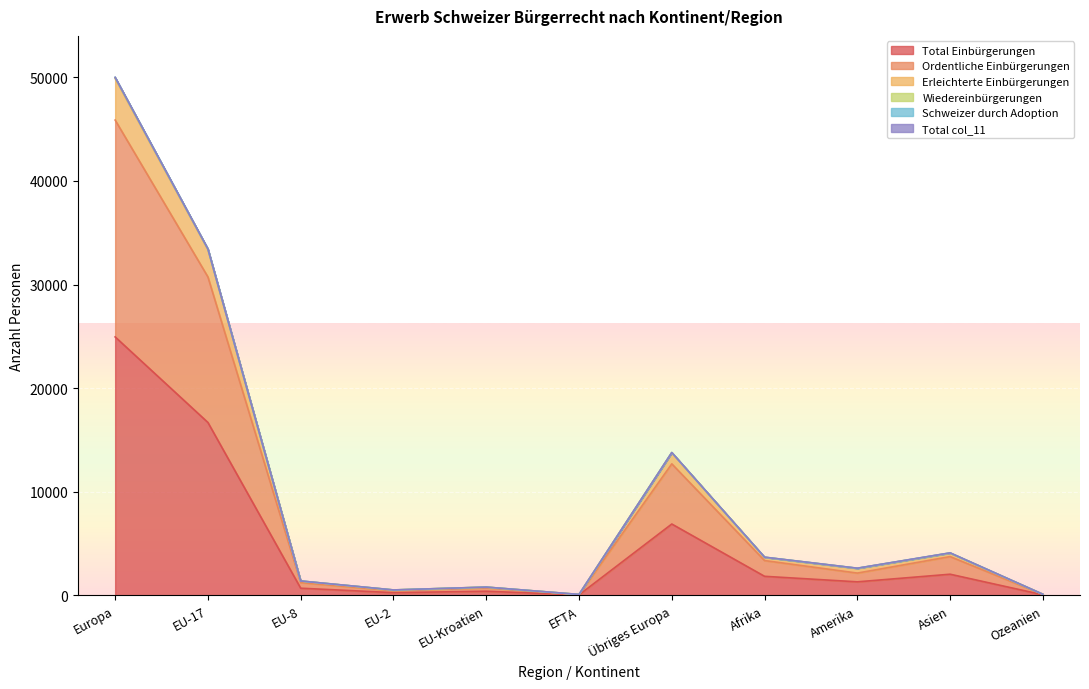

What is the average value of the Erleichterte Einbürgerungen series?

10045